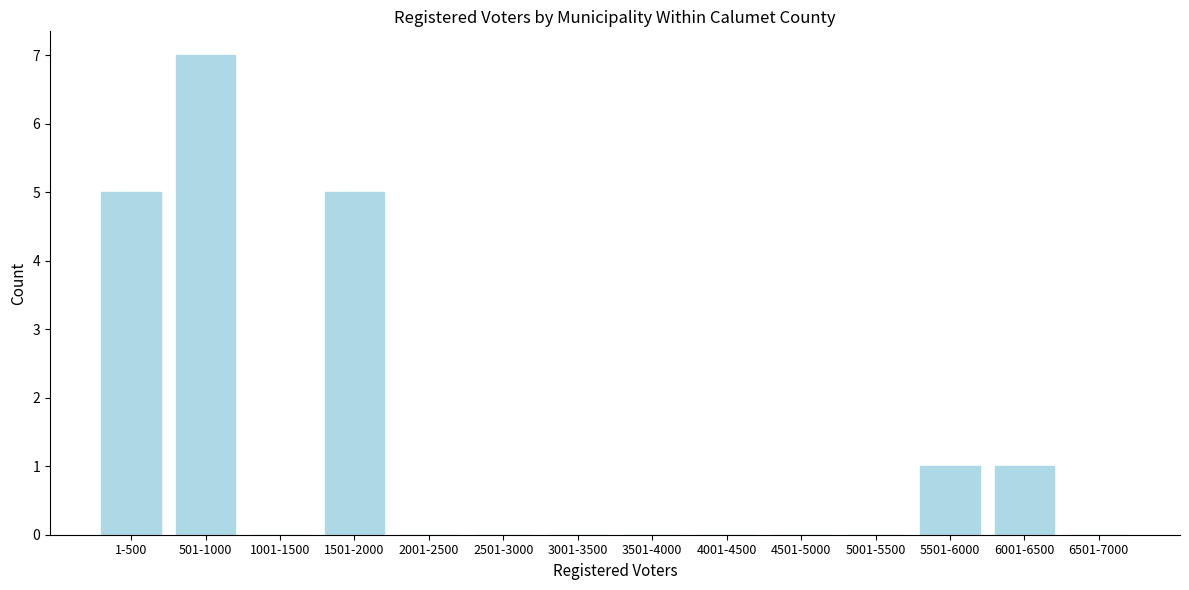

Reading left to right, list all the values displayed in this chart.

1-500=5	501-1000=7	1001-1500=0	1501-2000=5	2001-2500=0	2501-3000=0	3001-3500=0	3501-4000=0	4001-4500=0	4501-5000=0	5001-5500=0	5501-6000=1	6001-6500=1	6501-7000=0